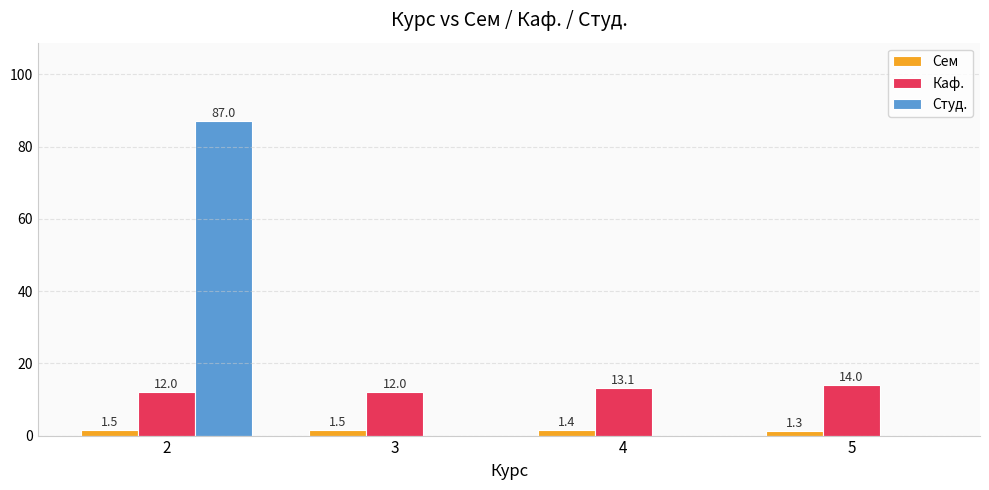

Read the Сем value at 3.

1.5